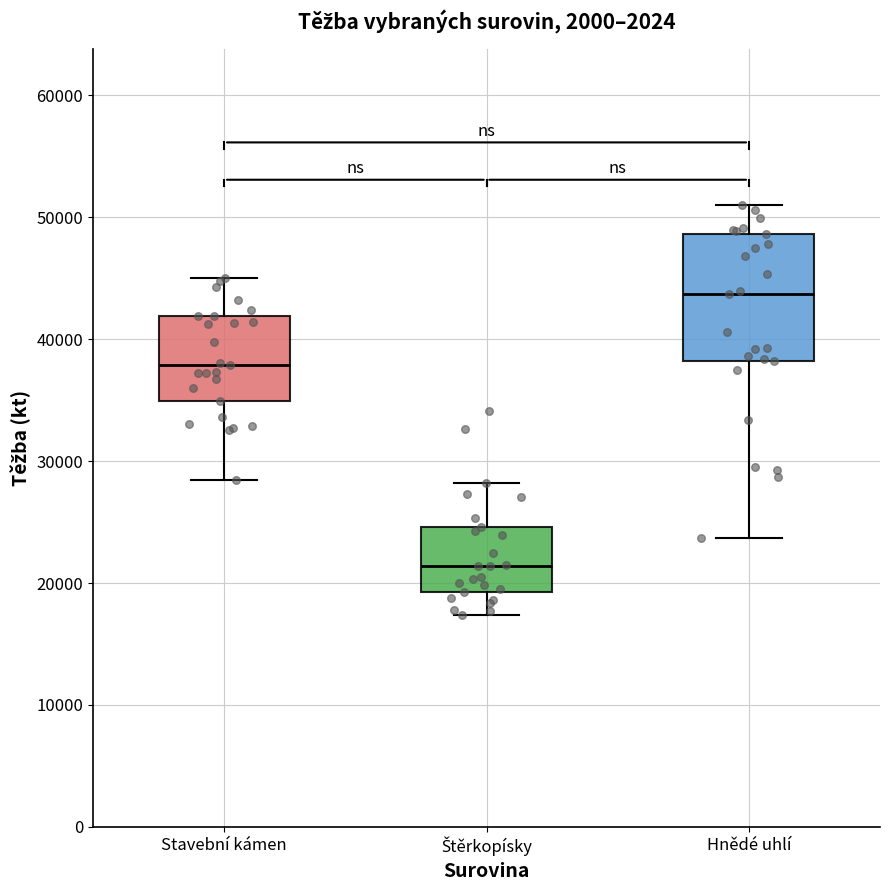

Where is the upper edge of the box for Hnědé uhlí on the y-axis? The values are not printed on the chart, so give them approximately, as read against the axis.

49000